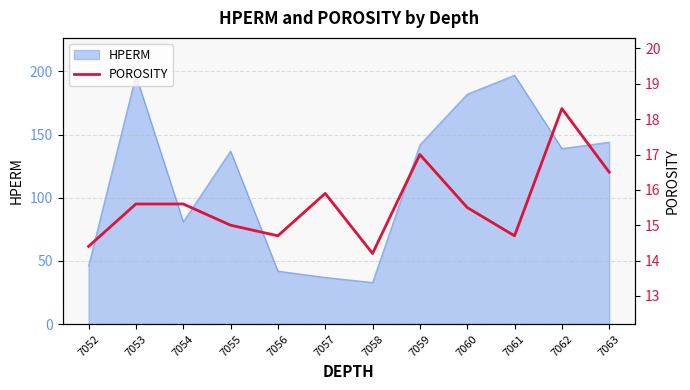

The value of HPERM at 7060 is 182. True or false?

True